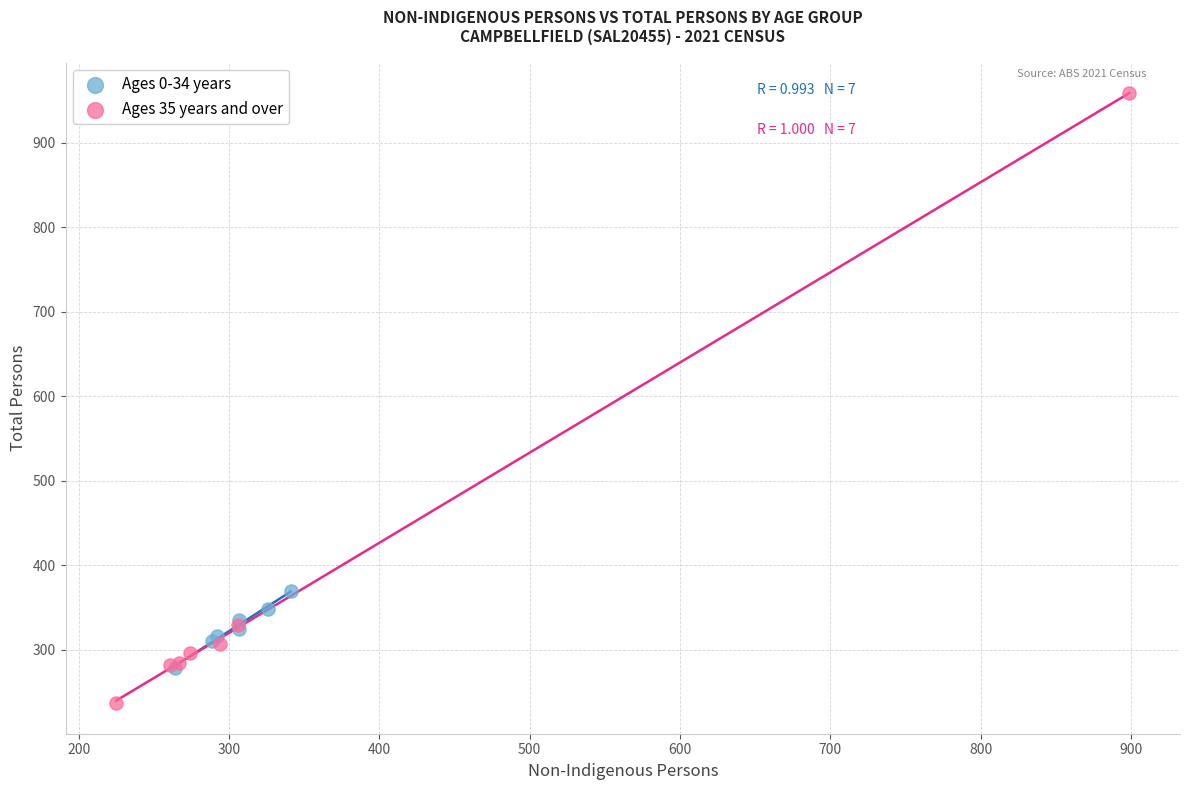

Which series reaches the maximum Y coordinate?

Ages 35 years and over